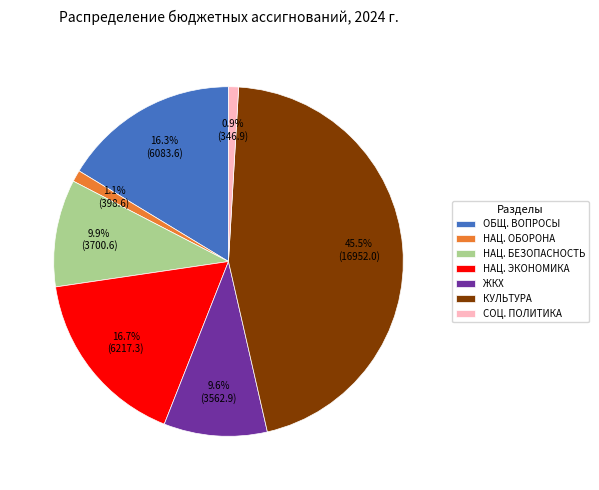

What is the total percentage of НАЦ. БЕЗОПАСНОСТЬ and НАЦ. ОБОРОНА?

11.0%